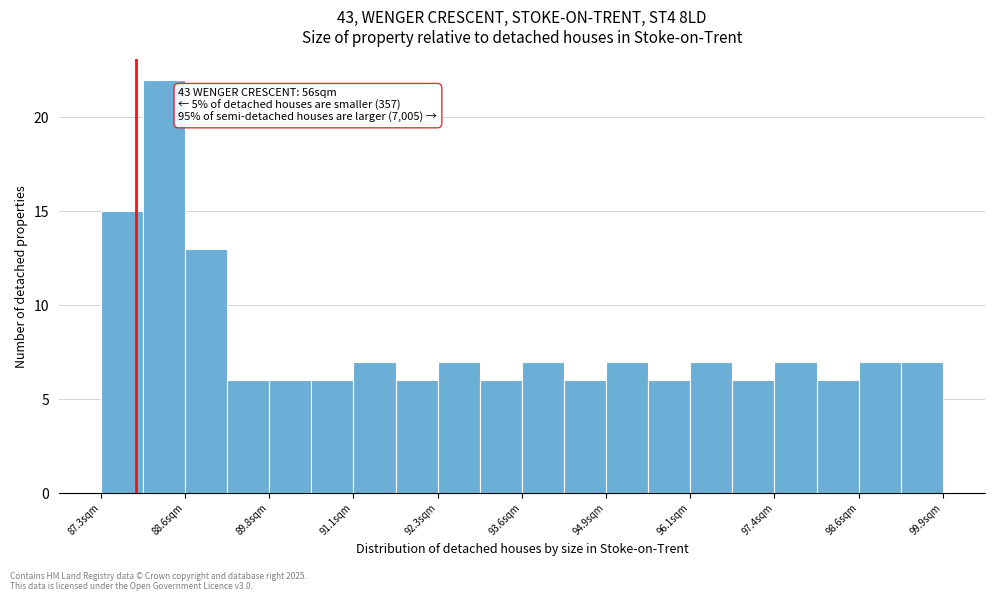

Read against the x-axis, roughly where is the centre of the tallest bar?

88.2